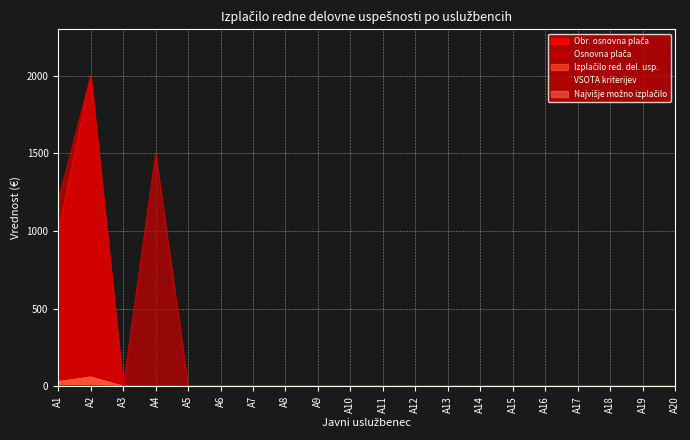

What is the greatest value displayed?

2000